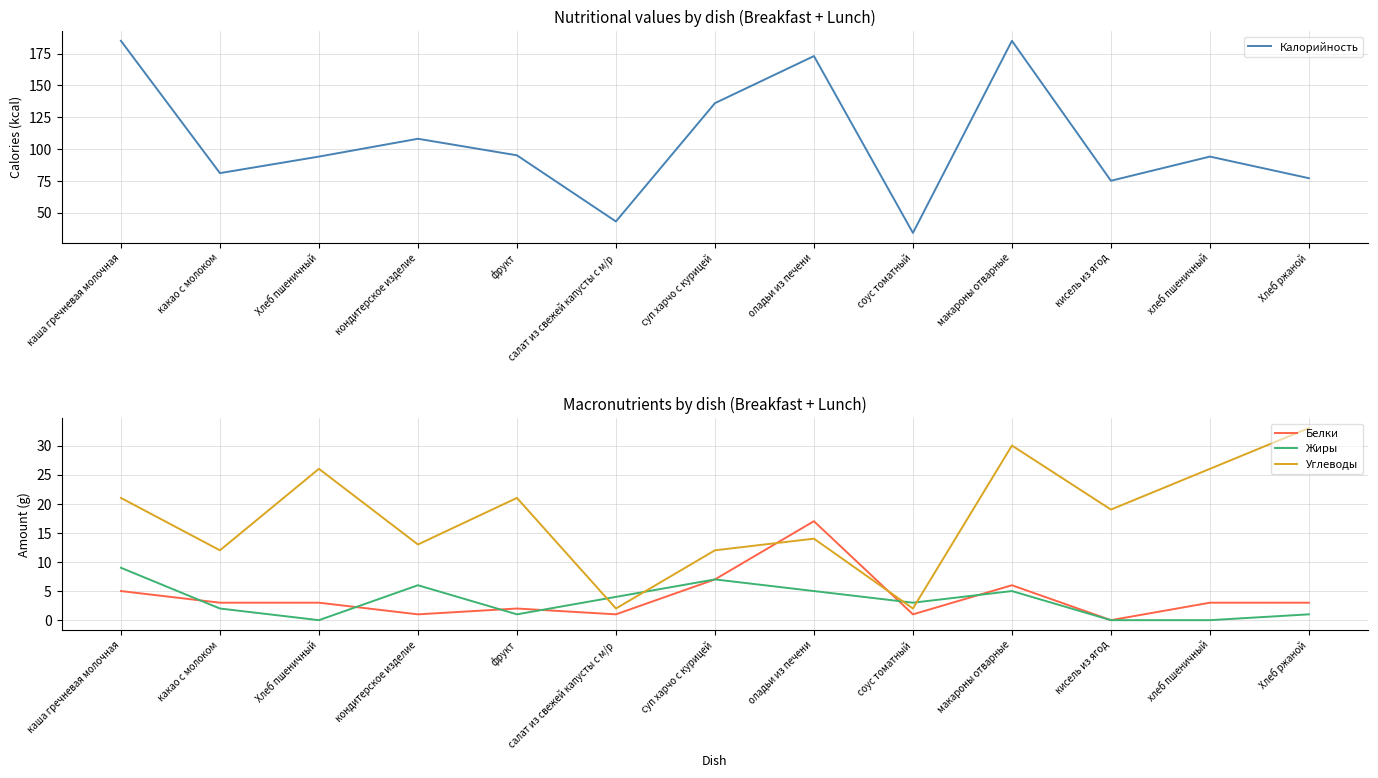

At which label is Белки closest to 8?

суп харчо с курицей